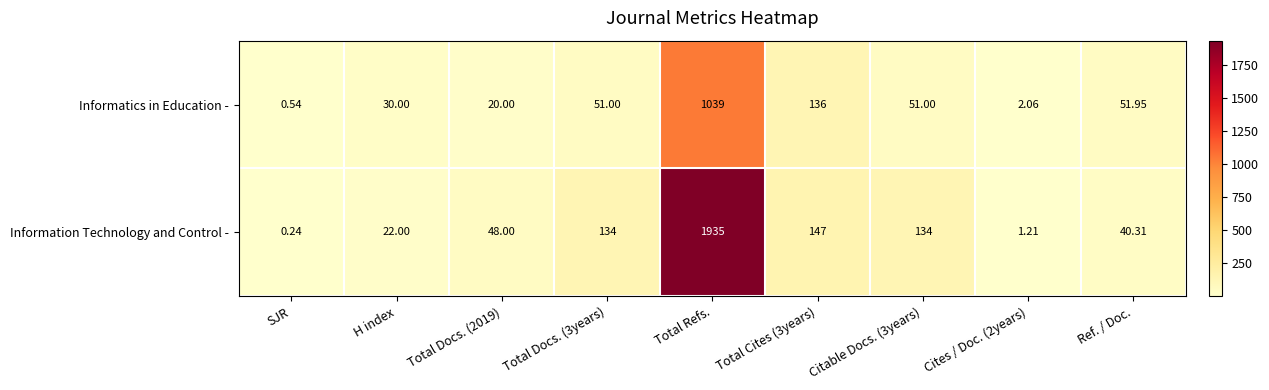

Which series has the widest spread of values?

Information Technology and Control -